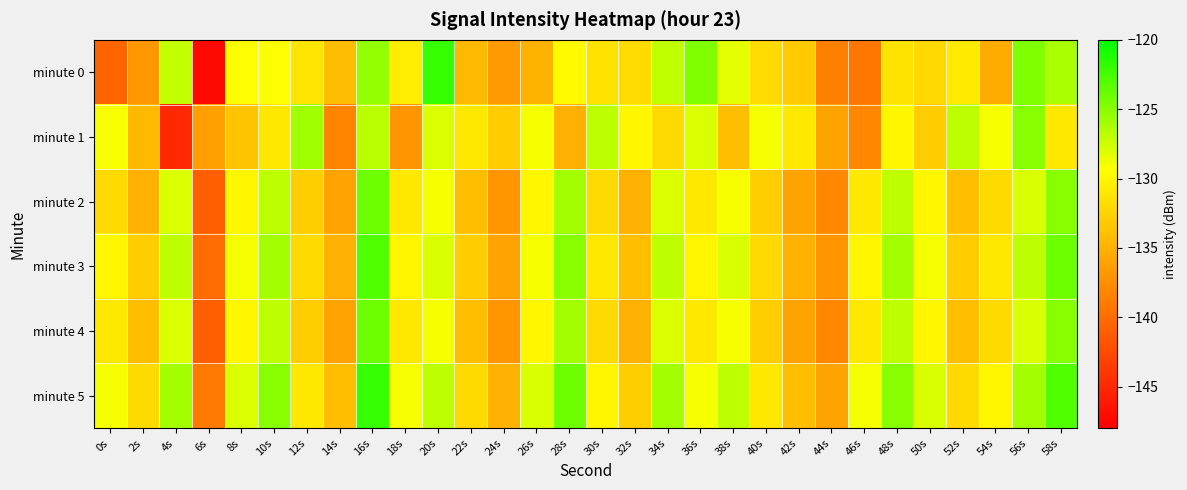

What is the maximum value shown in the chart?

-122.0